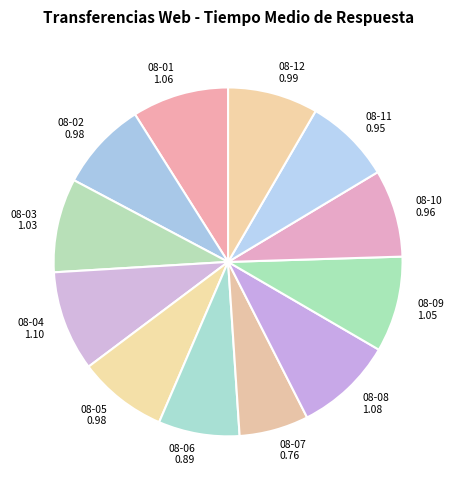

Does any single category account for the majority?

No